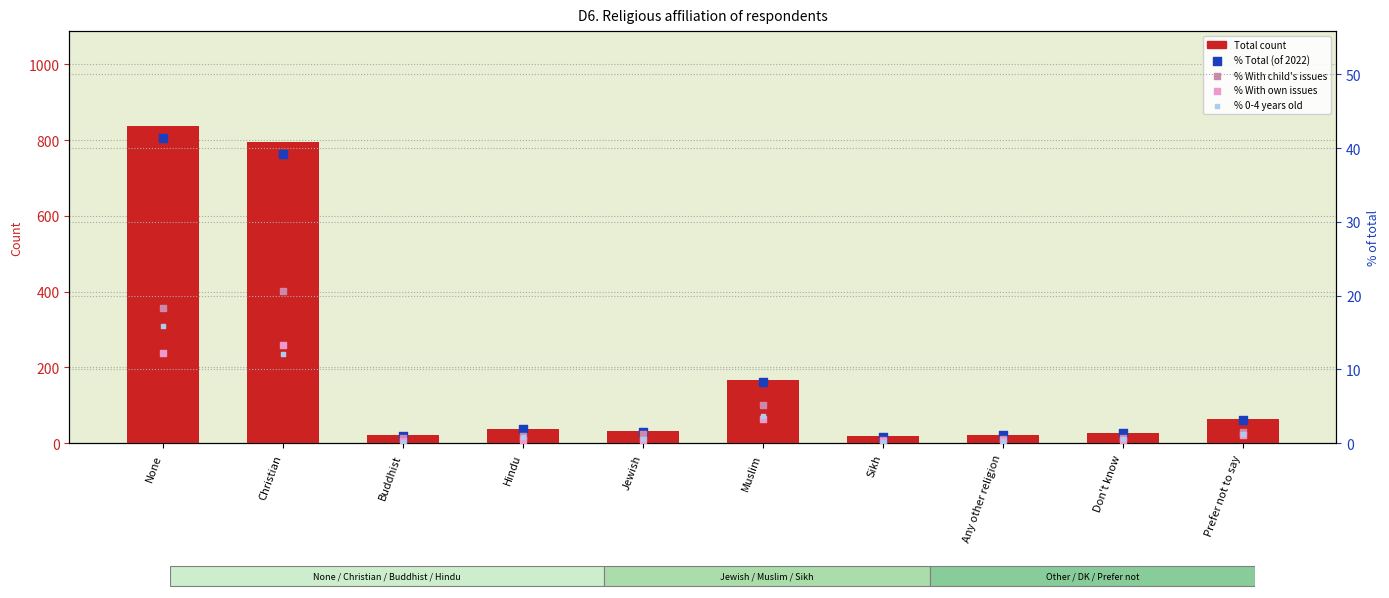

Which series has the widest spread of Y values?

Total count